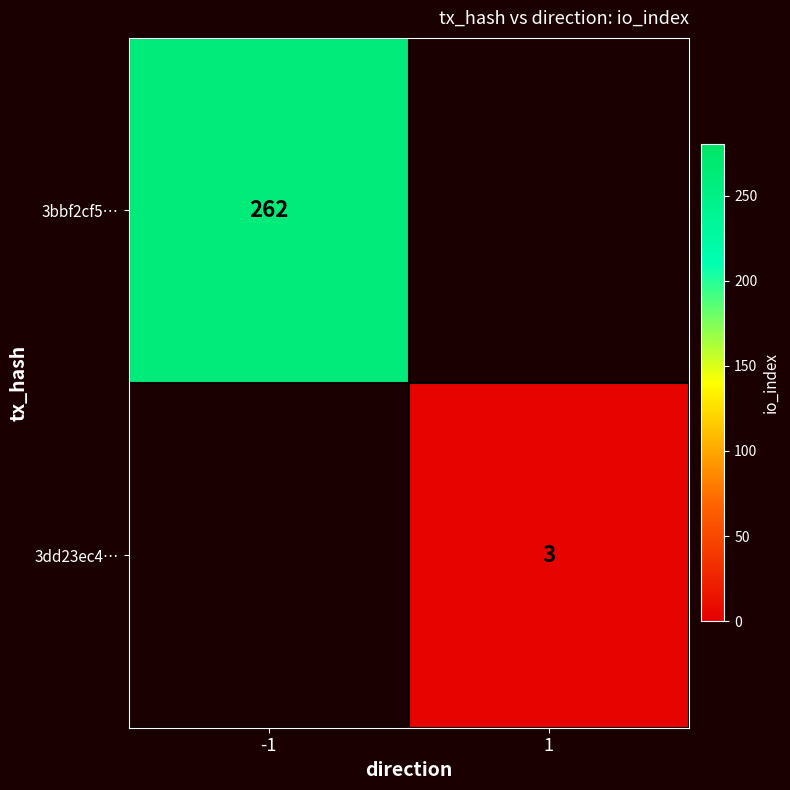

The 3dd23ec4… series shows 3 at 1. True or false?

True